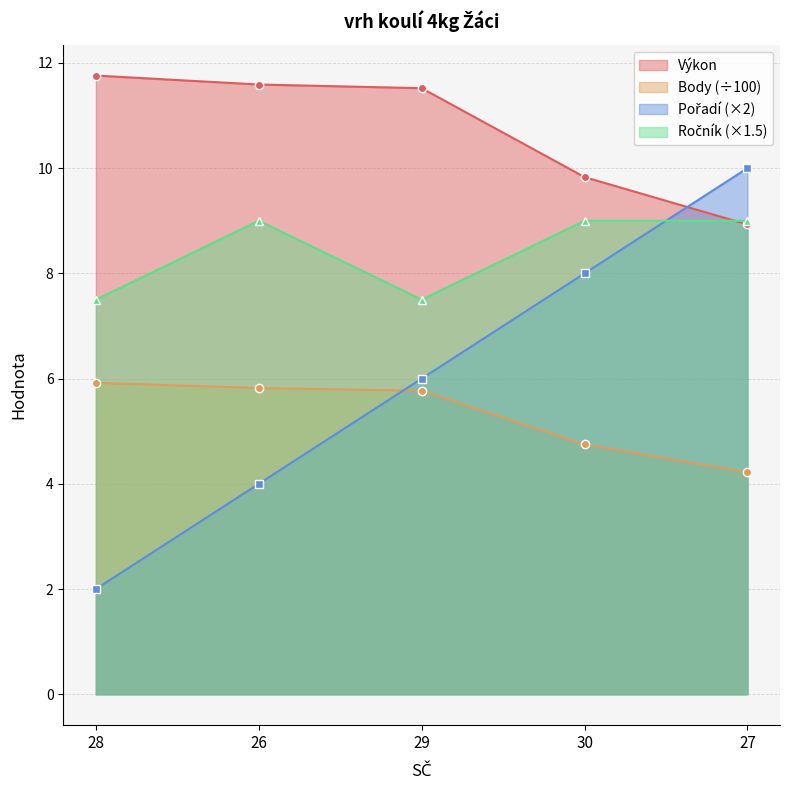

What are all the series names shown in the legend?

Výkon, Body, Pořadí, Ročník